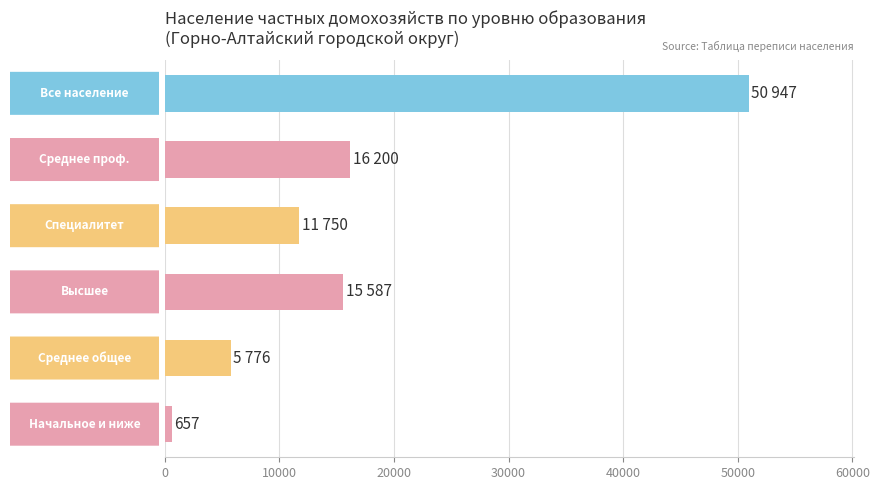

How many data points does each series have?

6